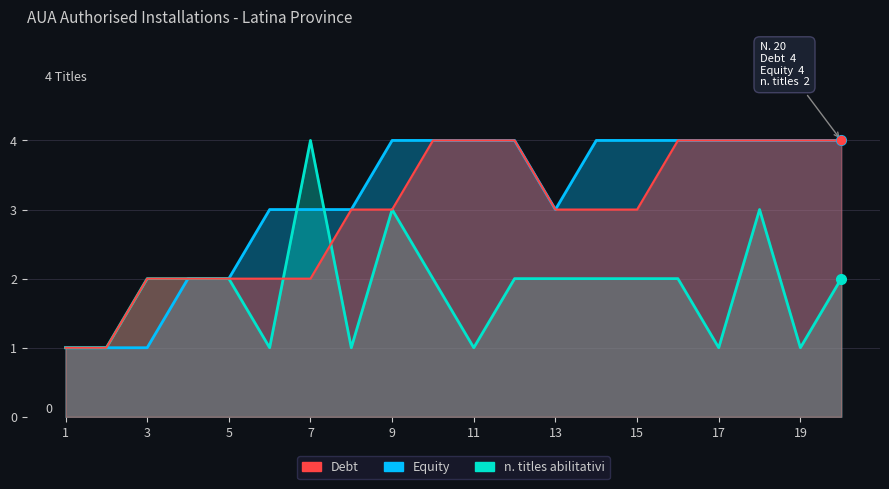

Reading left to right, list all the values displayed in this chart.

Debt: 1	1	2	2	2	2	2	3	3	4	4	4	3	3	3	4	4	4	4	4
Equity: 1	1	1	2	2	3	3	3	4	4	4	4	3	4	4	4	4	4	4	4
n_titles: 1	1	2	2	2	1	4	1	3	2	1	2	2	2	2	2	1	3	1	2